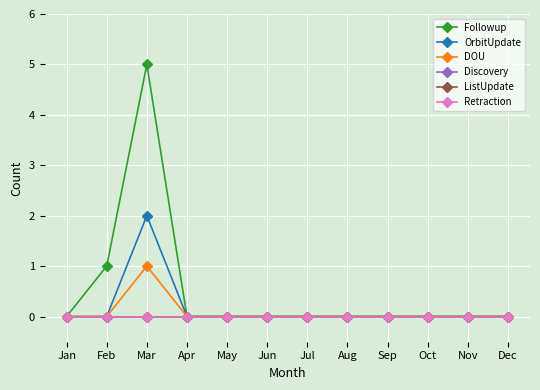

Is this an area chart (filled region under the line)?

No